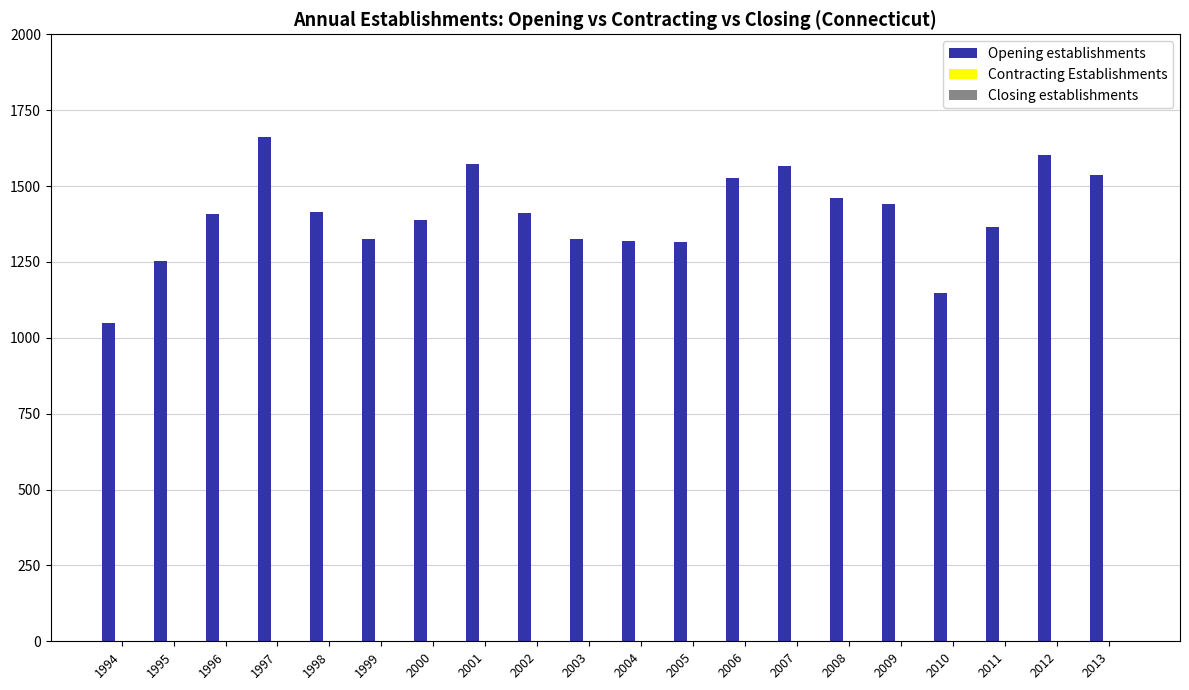

Which label corresponds to the largest value in the chart?

1997